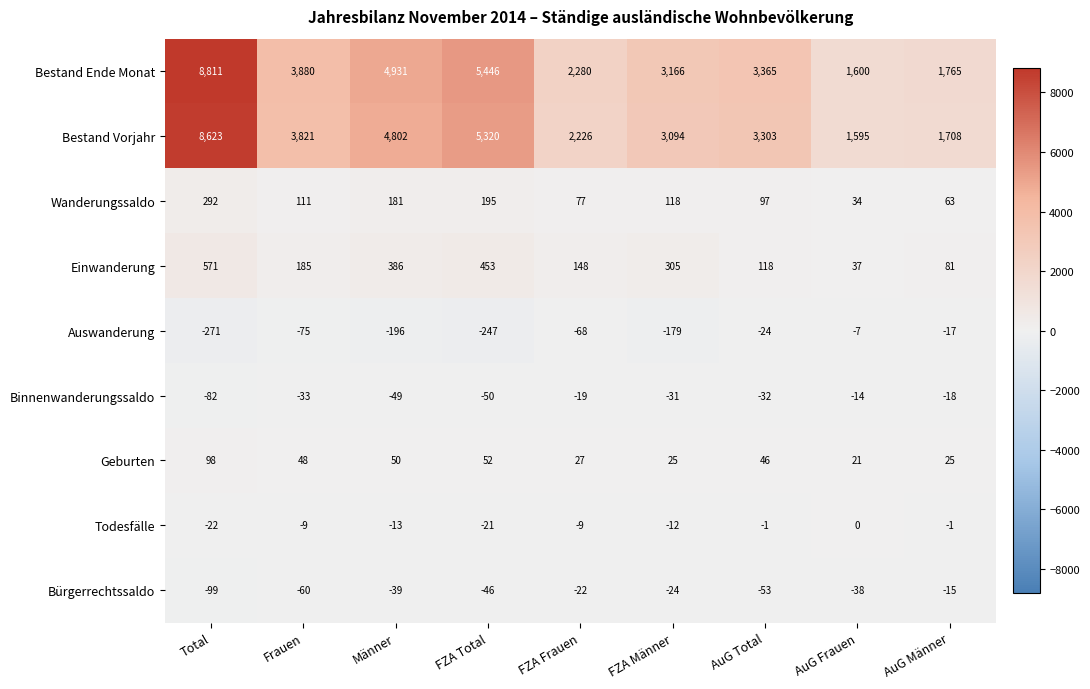

Count the number of categories in the chart.

9